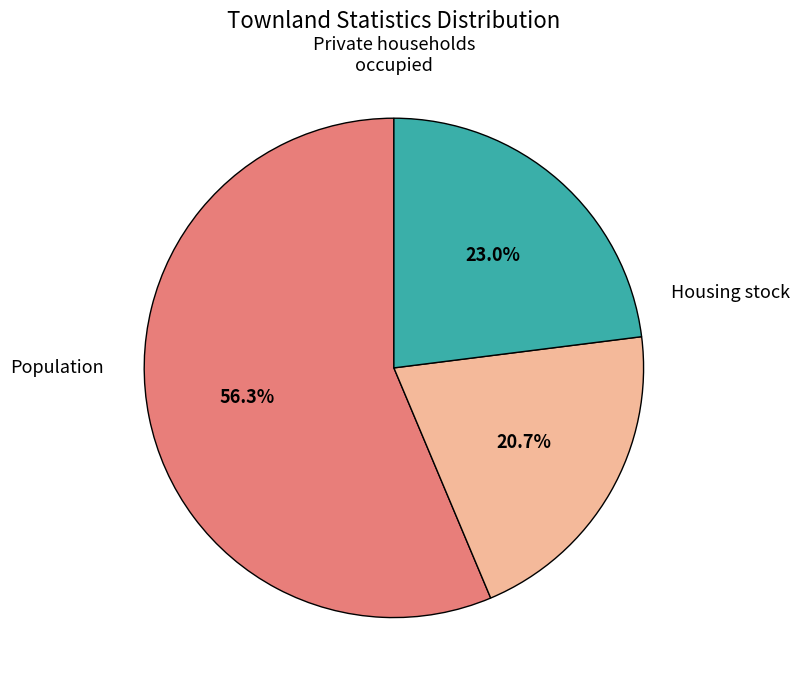

Is there a majority slice in this chart?

Yes